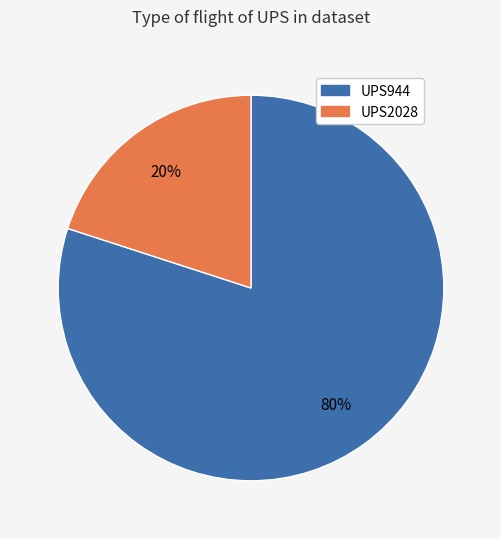

Is UPS2028 the majority of the pie?

No